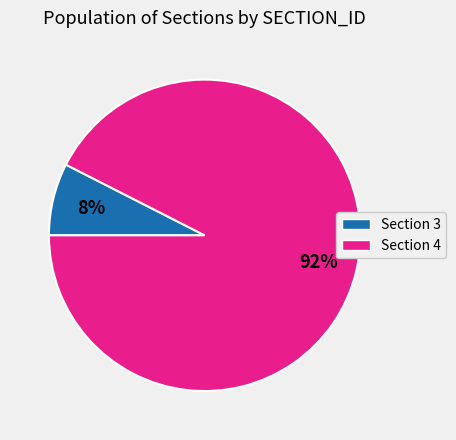

Count the number of slices in the pie.

2